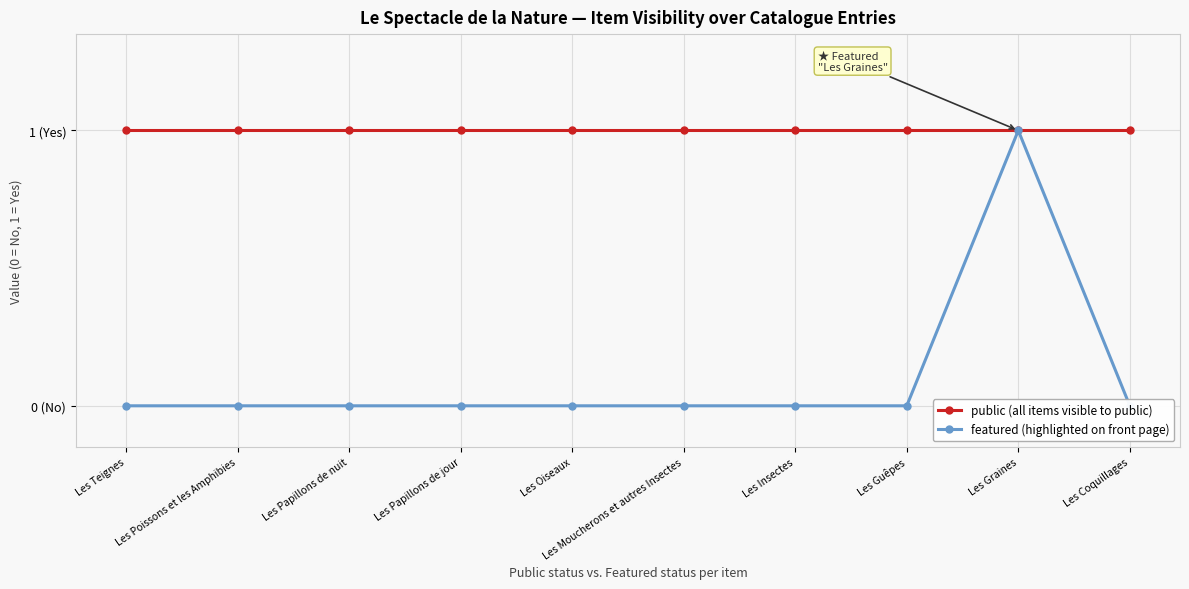

What is the value of the featured (highlighted on front page) point at the 9th from the left?

1